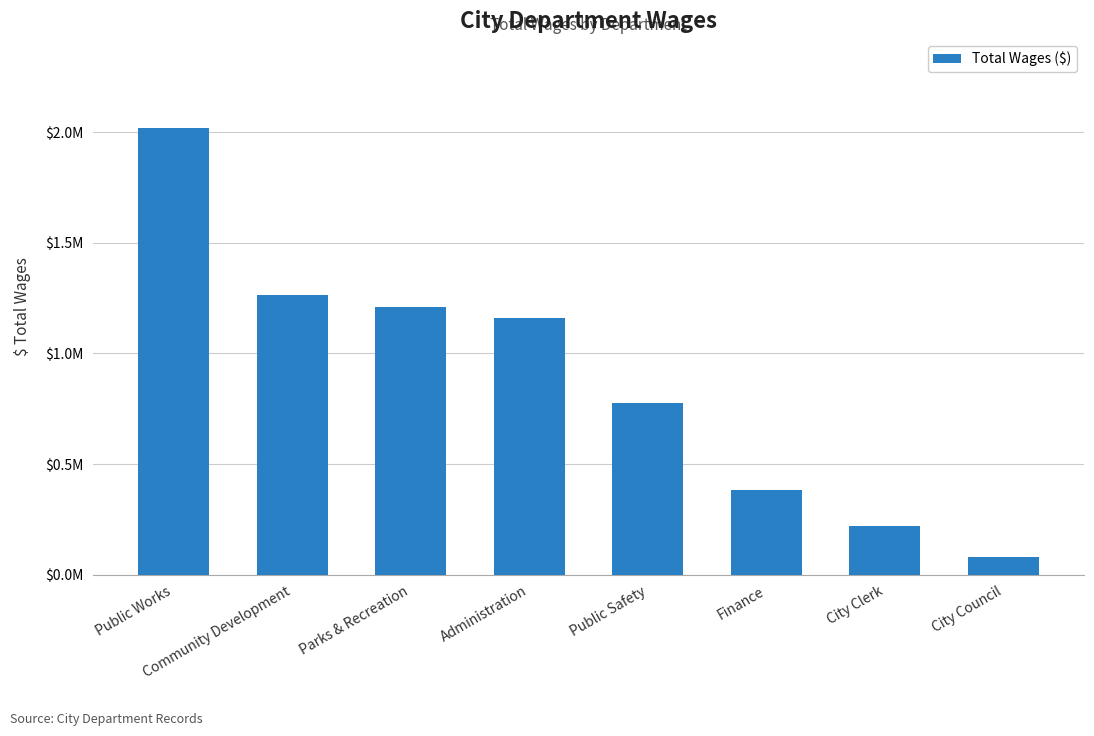

What is the value of the 2nd bar from the left?

1262047